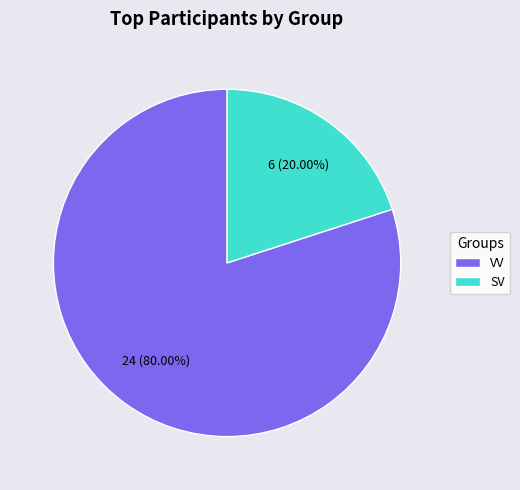

To the nearest percent, what portion does SV represent?

20%